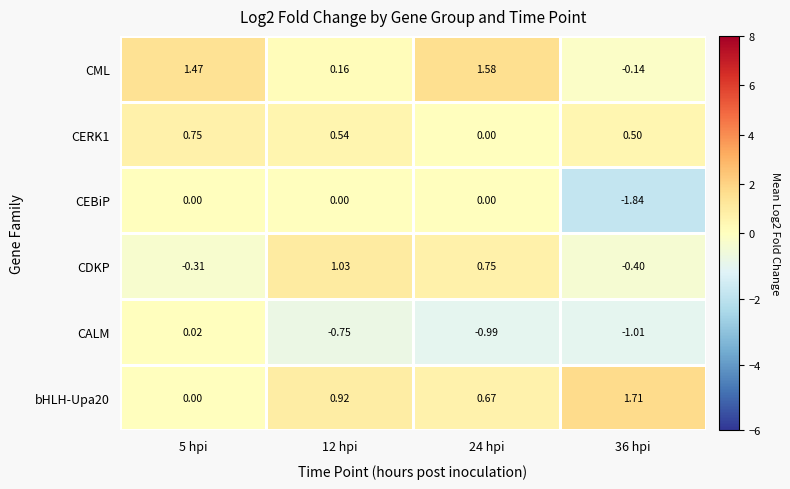

List the series in order of their peak value, lowest first.

CEBiP, CALM, CERK1, CDKP, CML, bHLH-Upa20